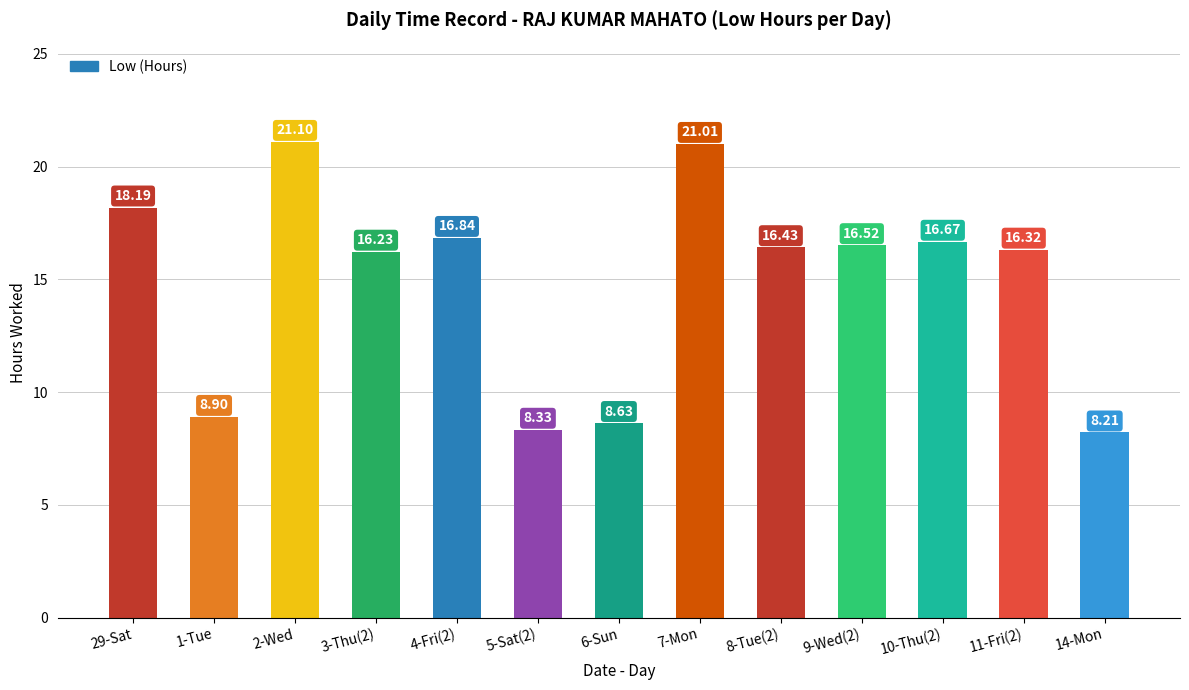

What is the minimum value shown in the chart?

8.2